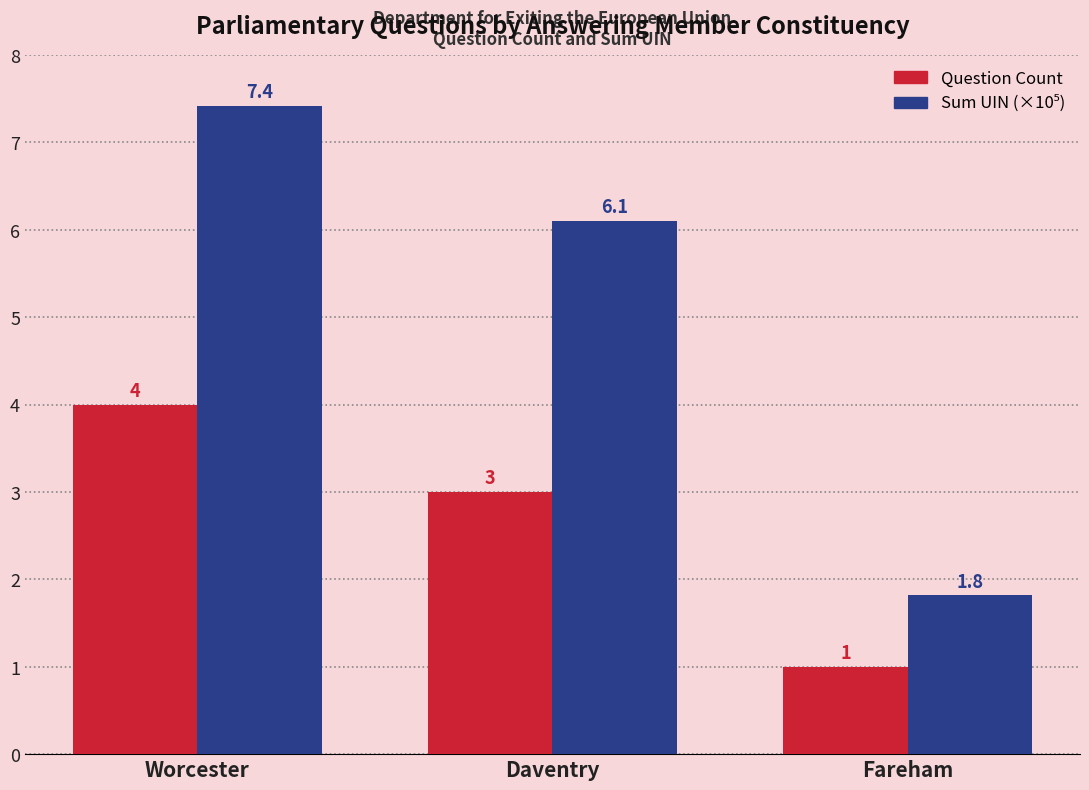

What is the difference between the maximum and minimum values in the Question Count series?

3.0